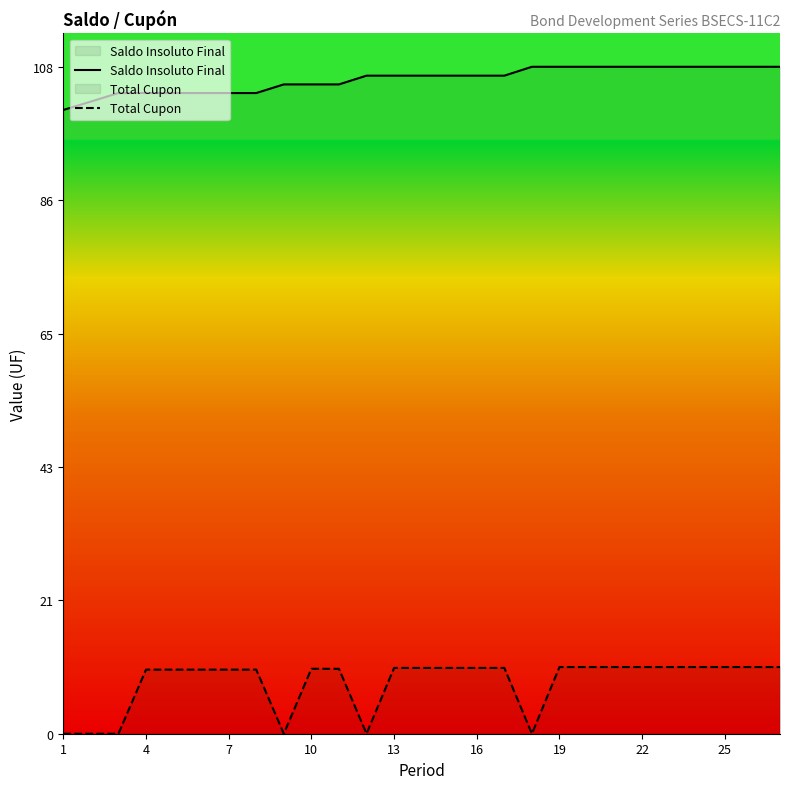

Which series has the largest total across all categories?

Saldo Insoluto Final